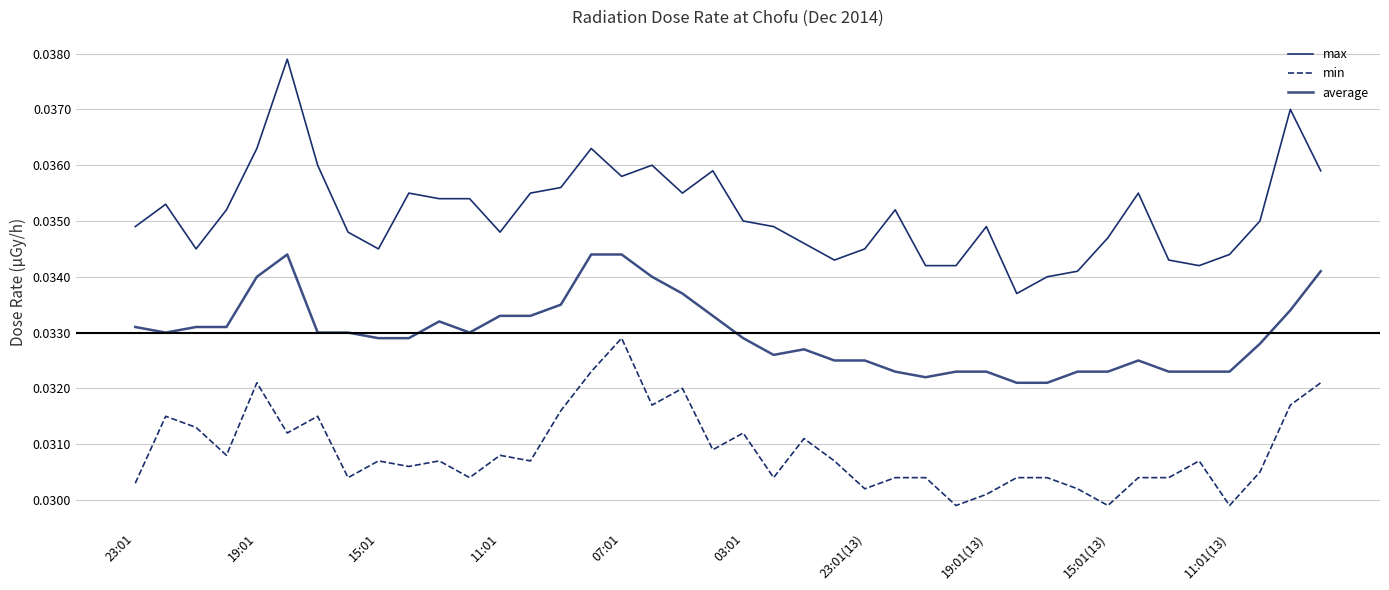

How many lines are shown in the chart?

3